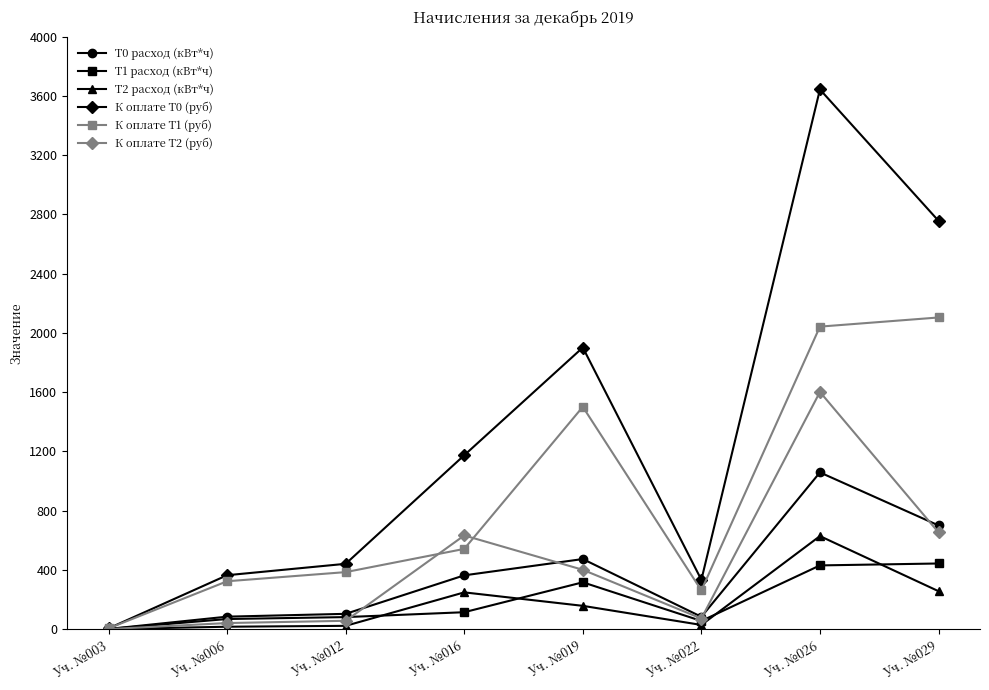

What is the value of the К оплате Т2 (руб) point at the 8th from the left?

652.8